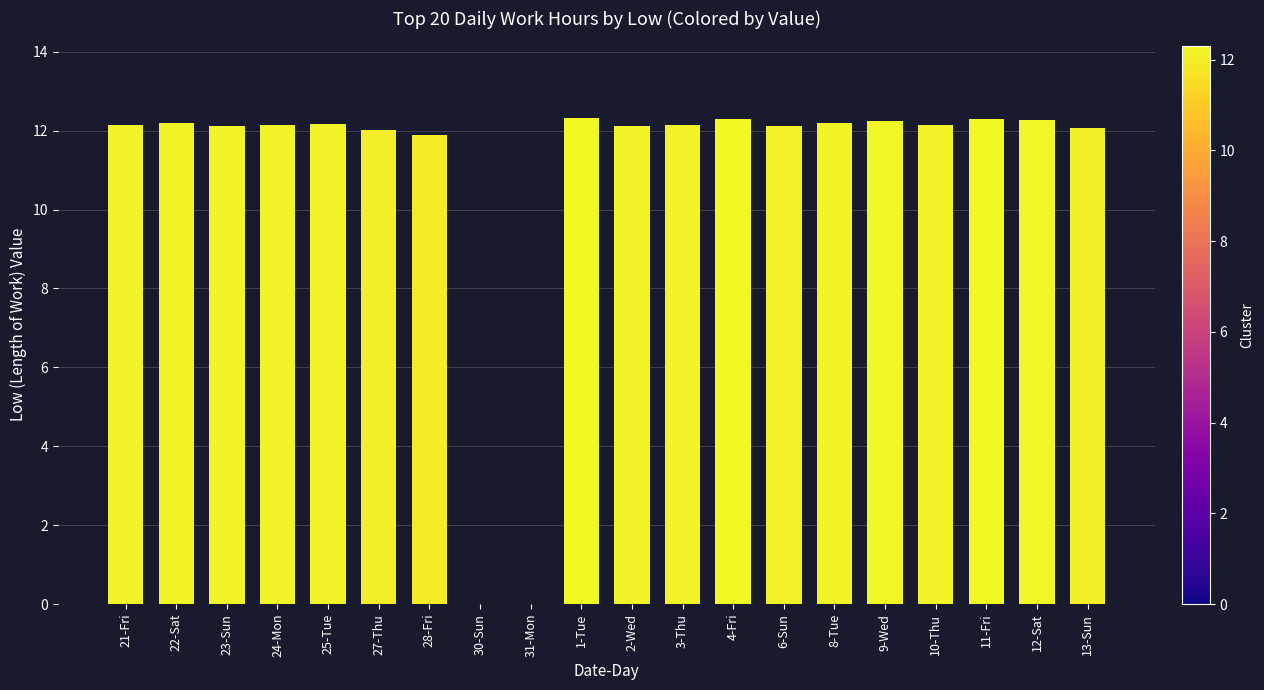

The chart shows a value of 8.3 at 31-Mon. True or false?

False